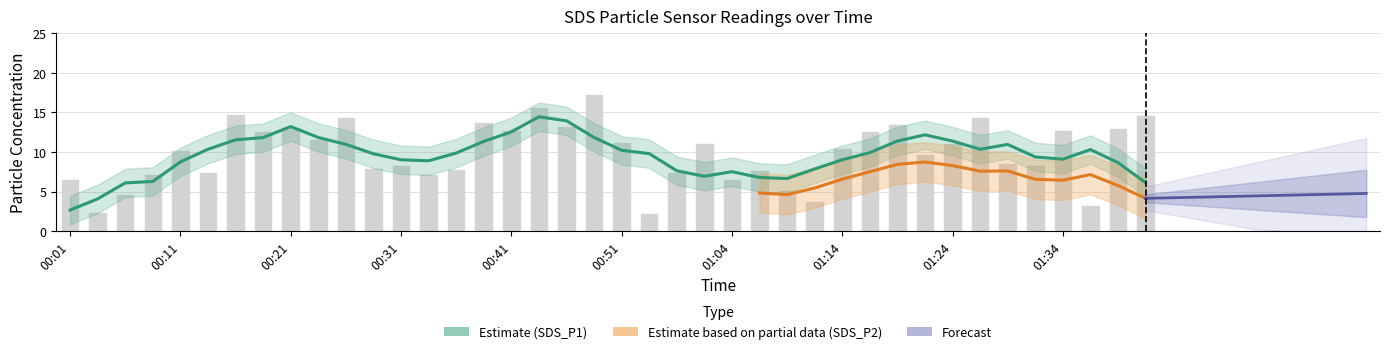

Rank the categories by value from lowest to highest.

00:57, 00:04, 01:37, 01:12, 00:06, 01:09, 00:01, 01:04, 00:09, 00:34, 00:14, 00:59, 01:07, 00:36, 00:29, 00:31, 01:32, 01:29, 01:22, 00:11, 01:14, 01:02, 01:24, 00:51, 00:24, 01:17, 00:19, 01:34, 00:41, 01:39, 00:21, 00:46, 01:19, 00:39, 00:26, 01:27, 01:41, 00:16, 00:44, 00:49